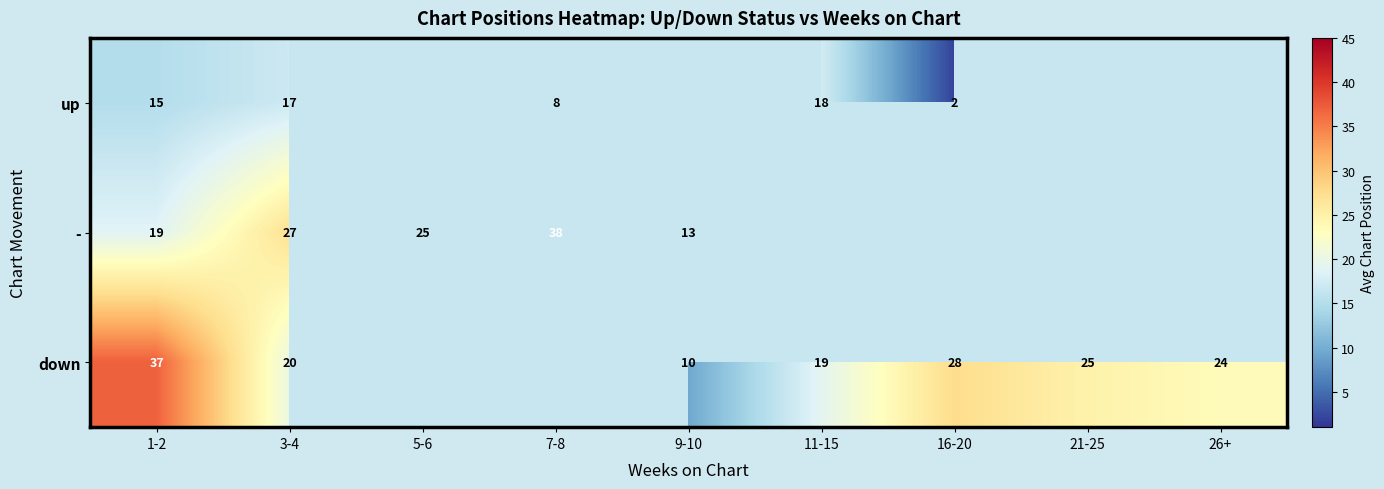

What is the sum of the down values at 1-2 and 21-25?

62